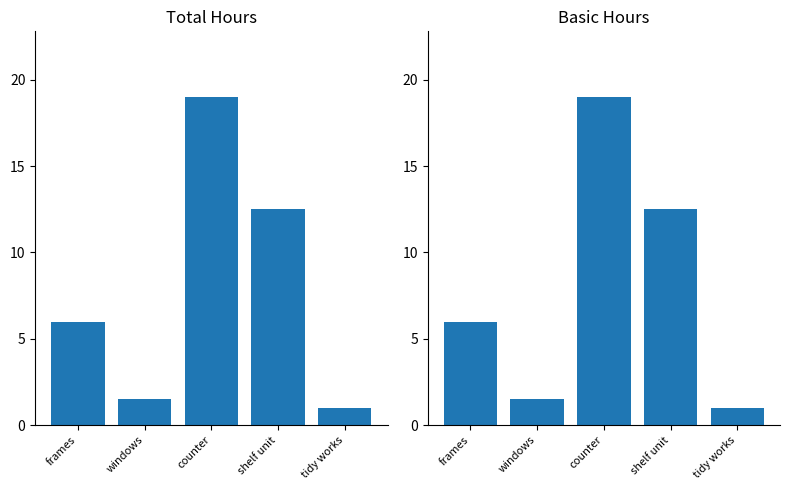

The Total series shows 20.7 at shelf unit. True or false?

False